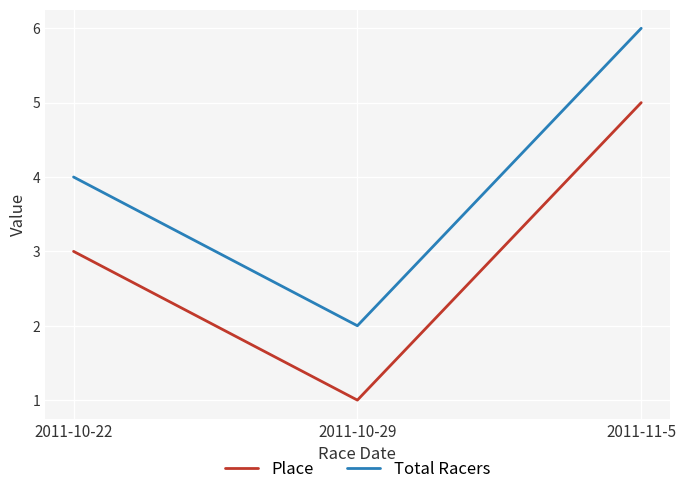

Reading right to left, transcribe all the data shown in this chart.

Place: 2011-11-5=5	2011-10-29=1	2011-10-22=3
Total Racers: 2011-11-5=6	2011-10-29=2	2011-10-22=4